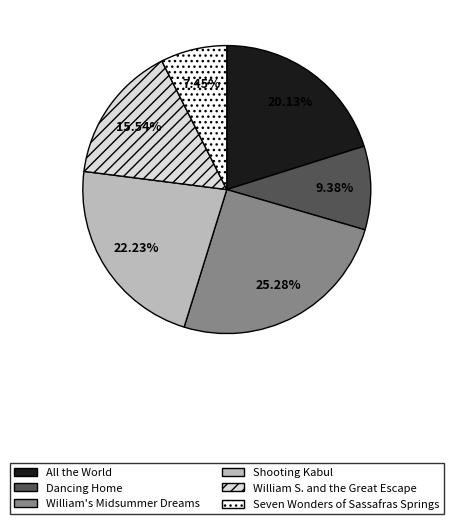

Rank the categories by value from highest to lowest.

William's Midsummer Dreams, Shooting Kabul, All the World, William S. and the Great Escape, Dancing Home, Seven Wonders of Sassafras Springs